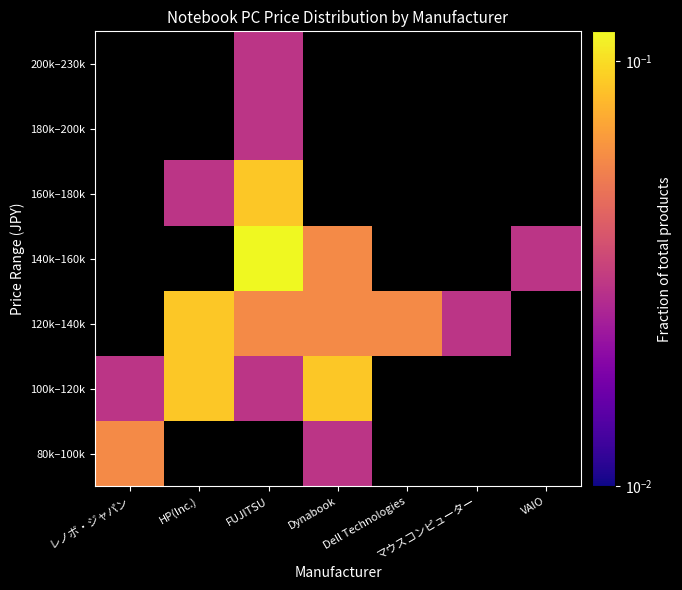

At which category does the chart reach its minimum across all series?

Dynabook